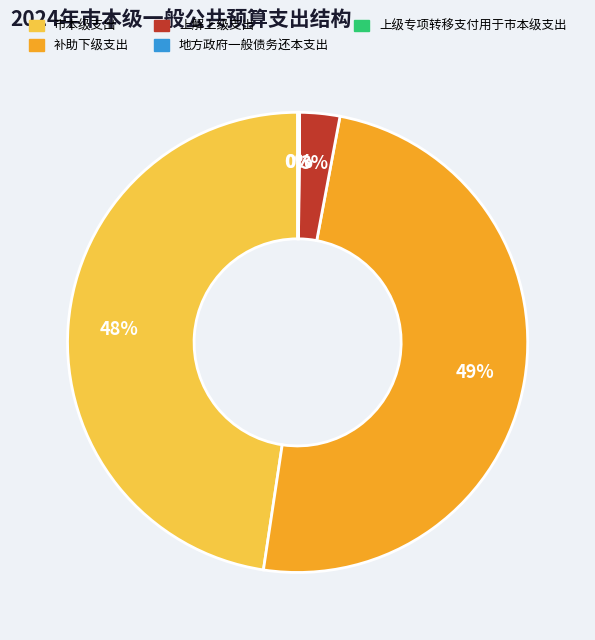

What is the largest slice in the pie chart?

补助下级支出